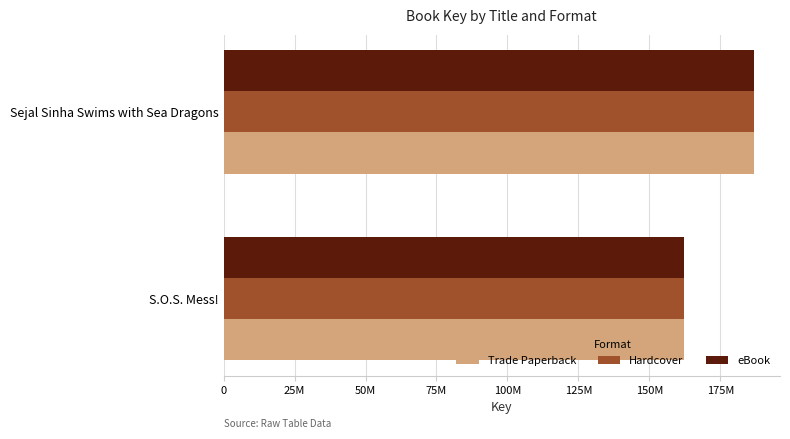

What are all the series names shown in the legend?

Trade Paperback, Hardcover, eBook